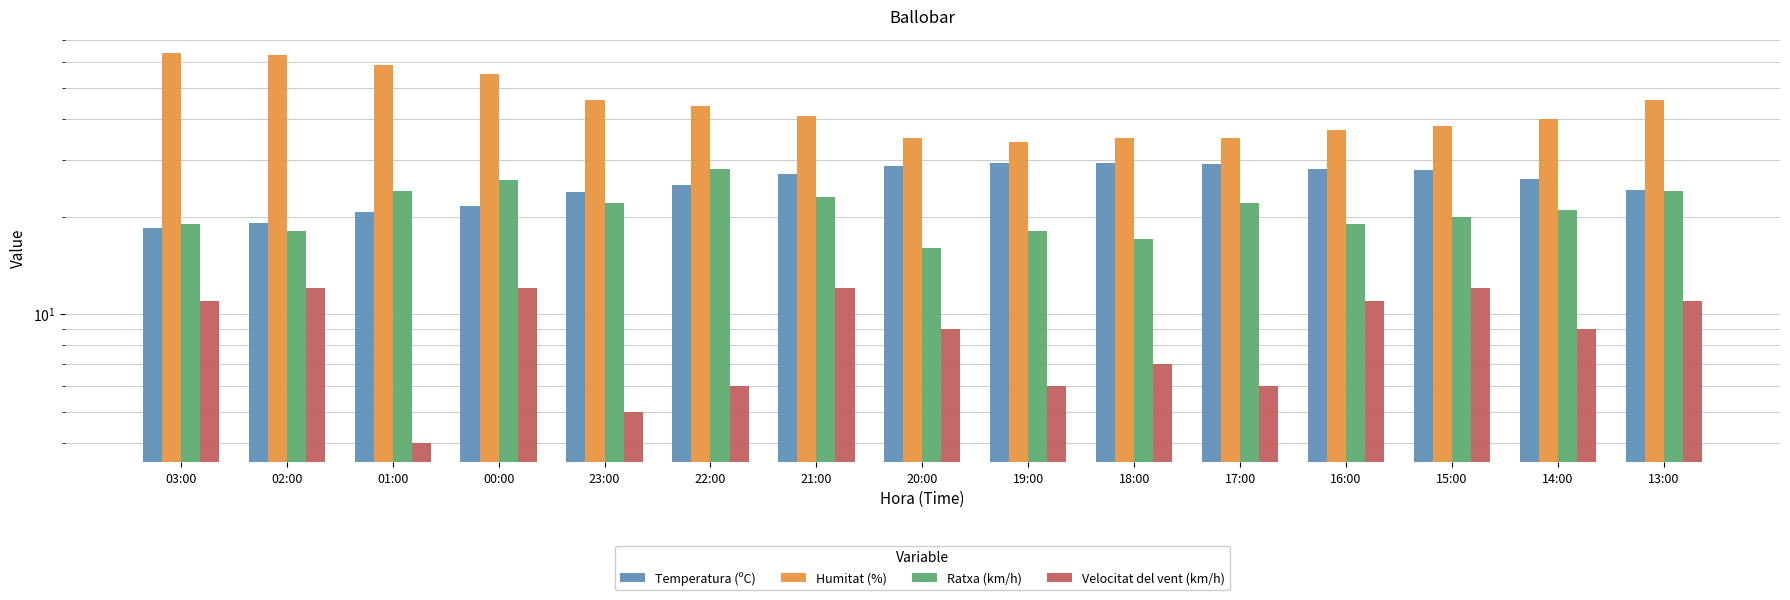

What is the label of the 11th bar from the right?

23:00